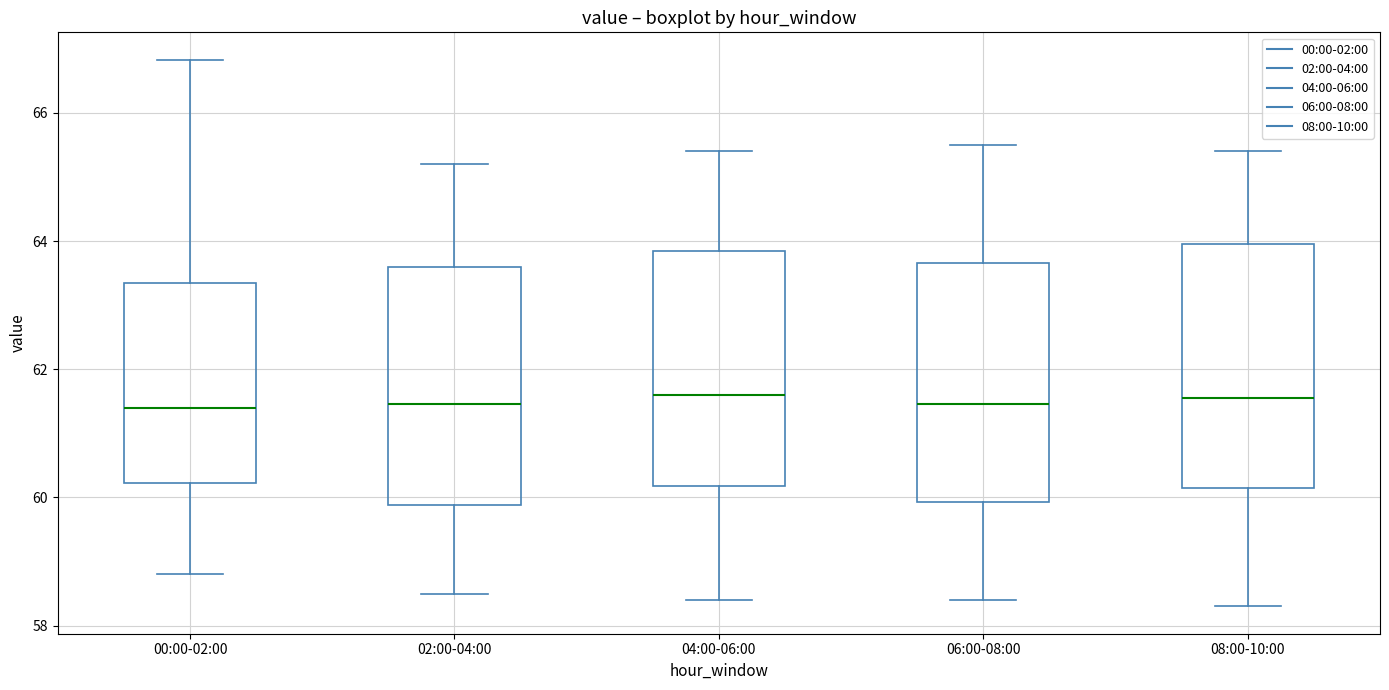

Where does the lower whisker of the box for 08:00-10:00 end on the y-axis? The values are not printed on the chart, so give them approximately, as read against the axis.

58.4